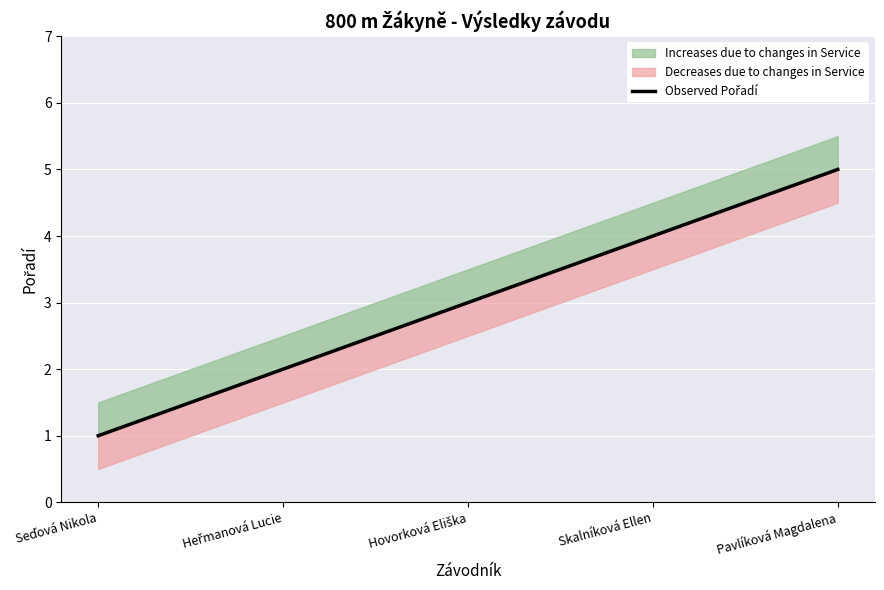

Approximately how many times larger is the value at Heřmanová Lucie compared to Skalníková Ellen?

0.5